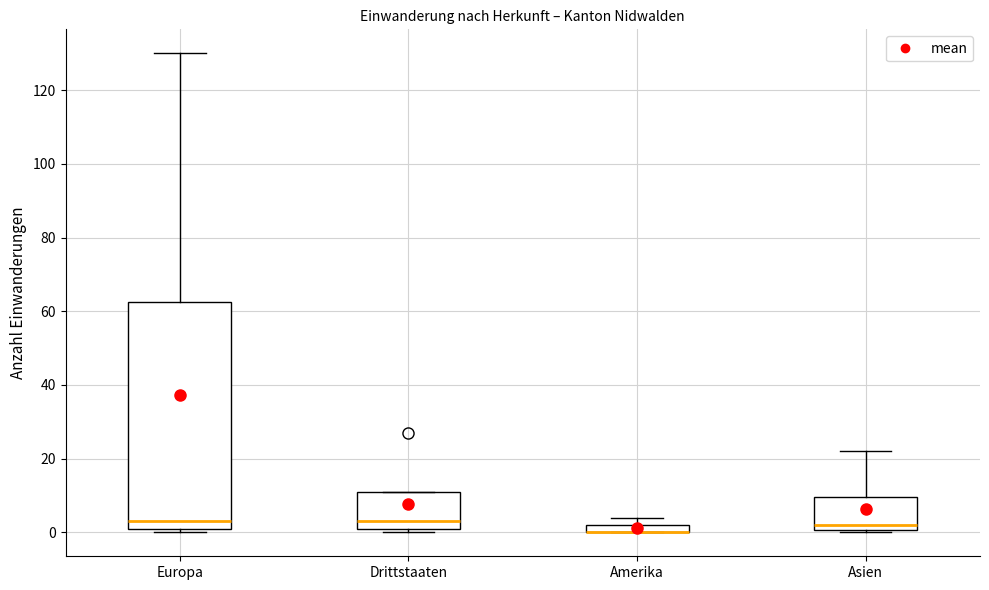

Which box is the tallest, from its lower edge to its upper edge?

Europa